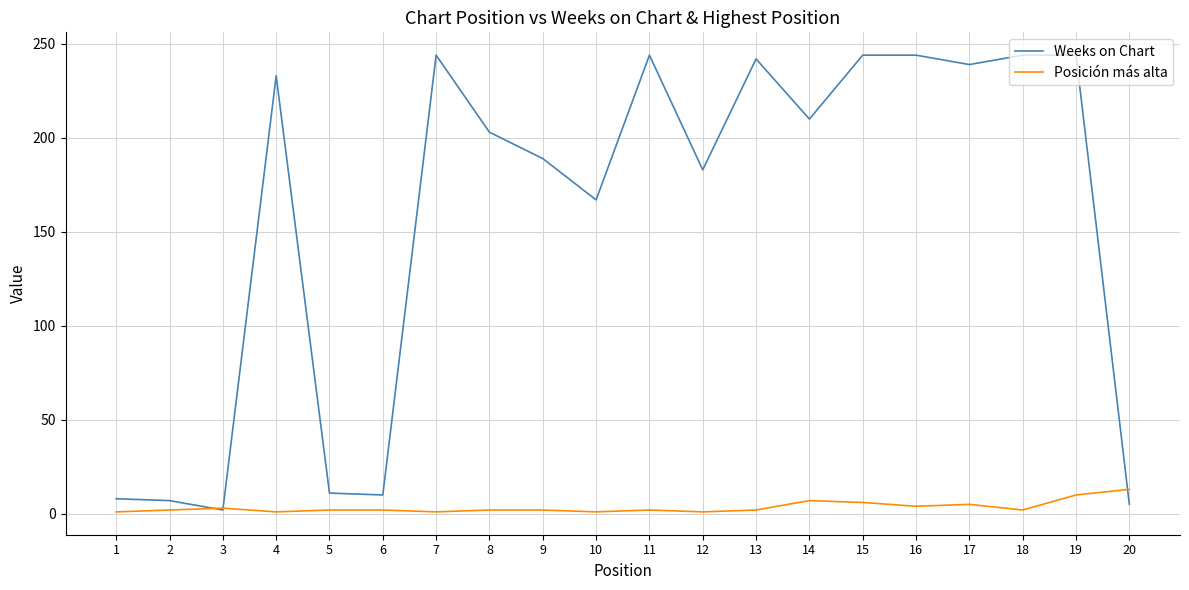

At which category does Weeks on Chart reach its first local valley?

3